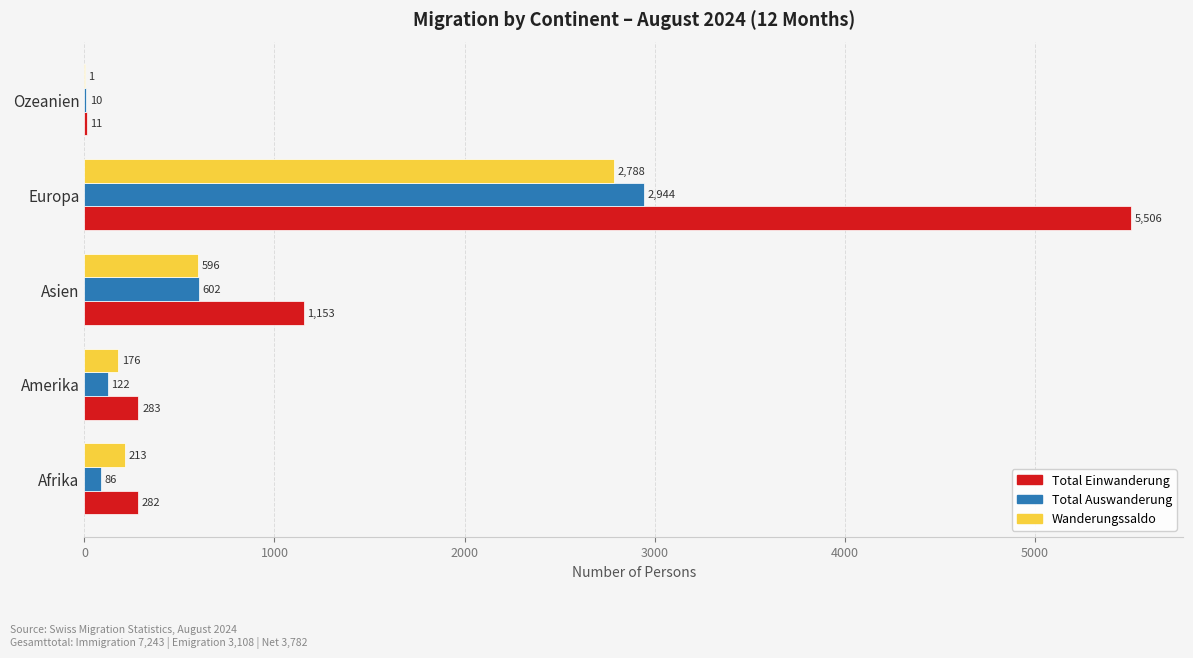

True or false: Total Einwanderung has a value of 283 at Amerika.

True